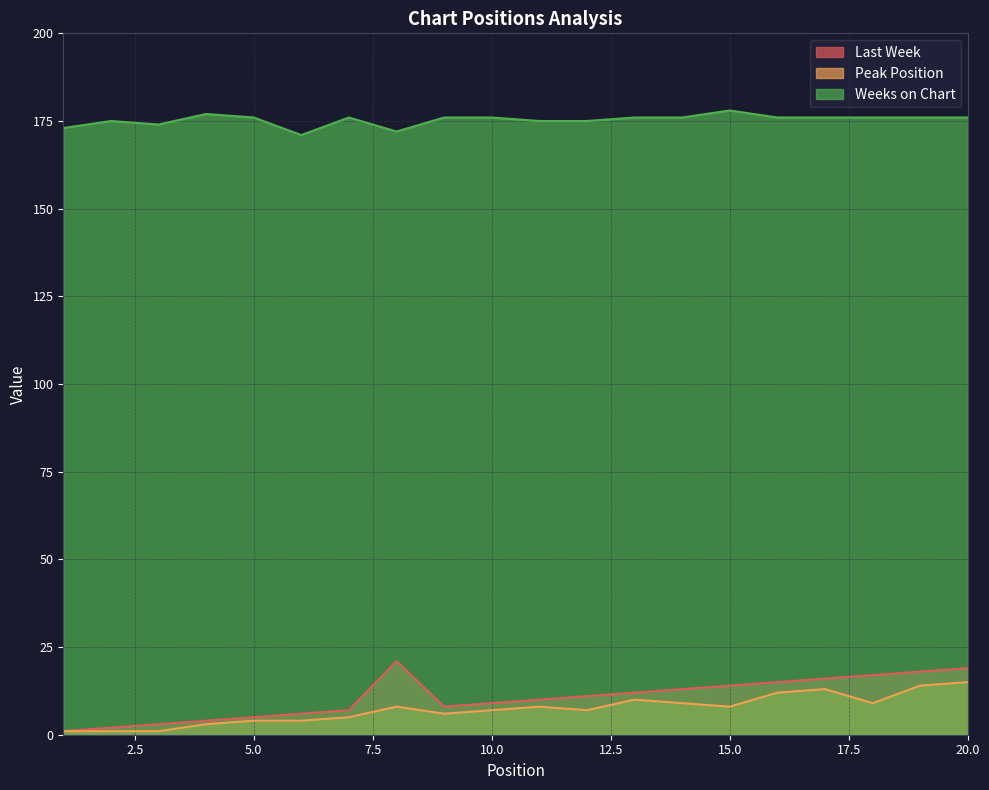

What is the value of the Last Week point at the 3rd from the left?

3